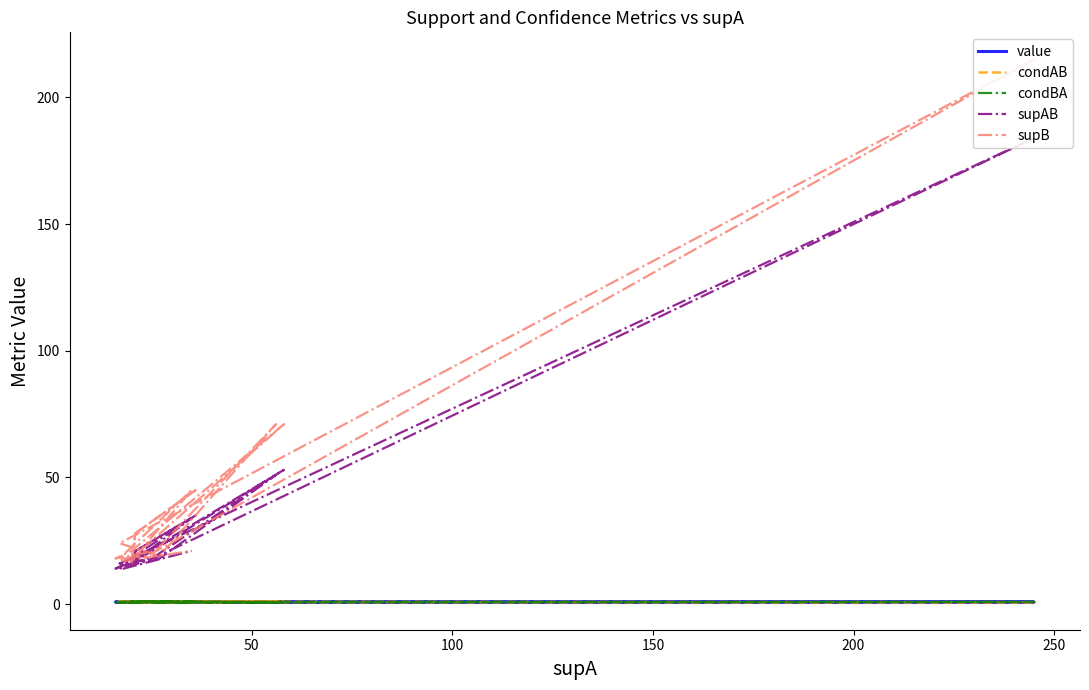

At how many categories does at least one series exceed 163?

1